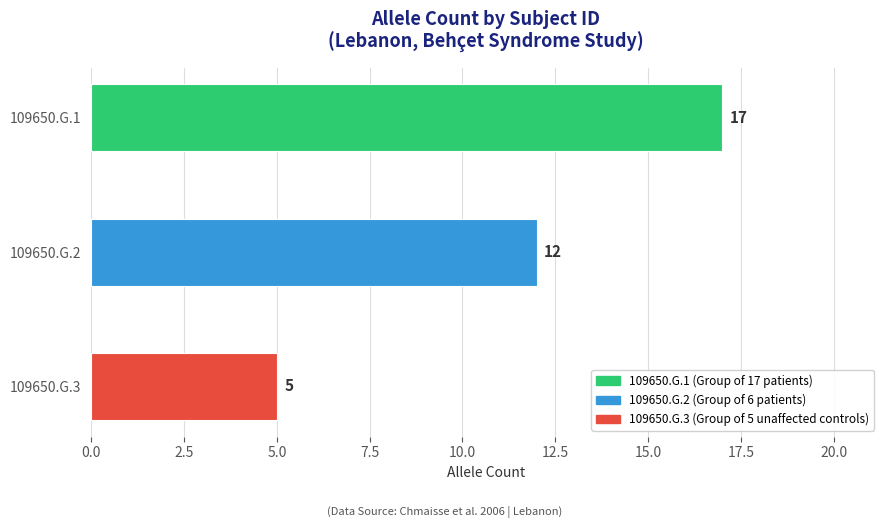

The chart shows a value of 5 at 109650.G.3. True or false?

True